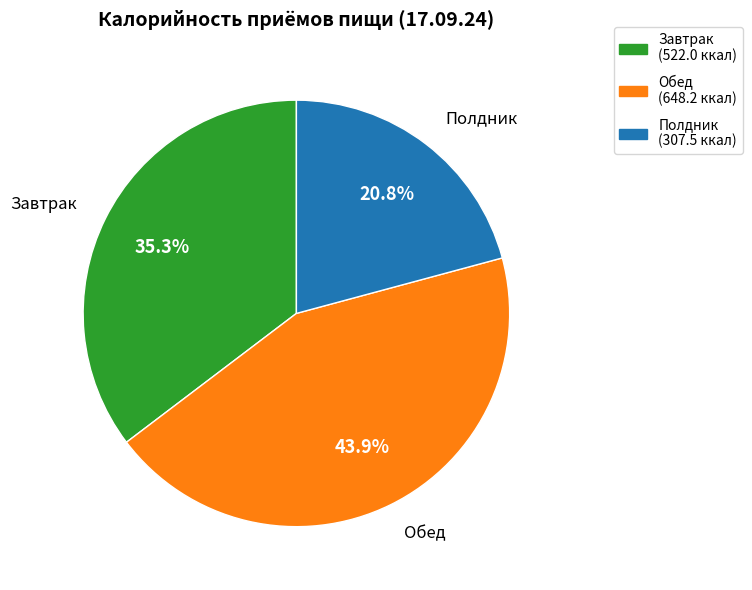

True or false: Полдник accounts for 21% of the total.

True